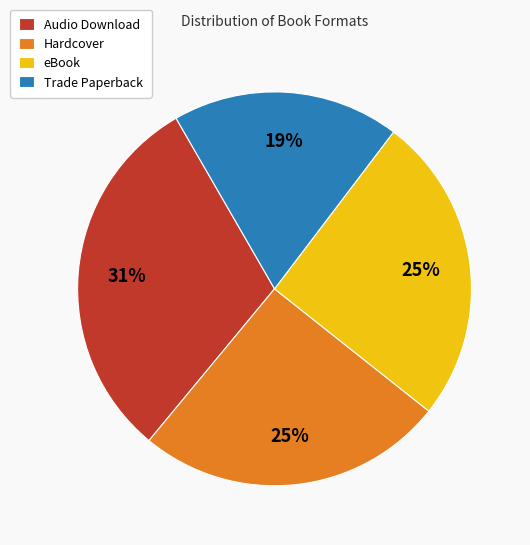

To the nearest percent, what is the difference between the largest and smallest slice percentages?

12%